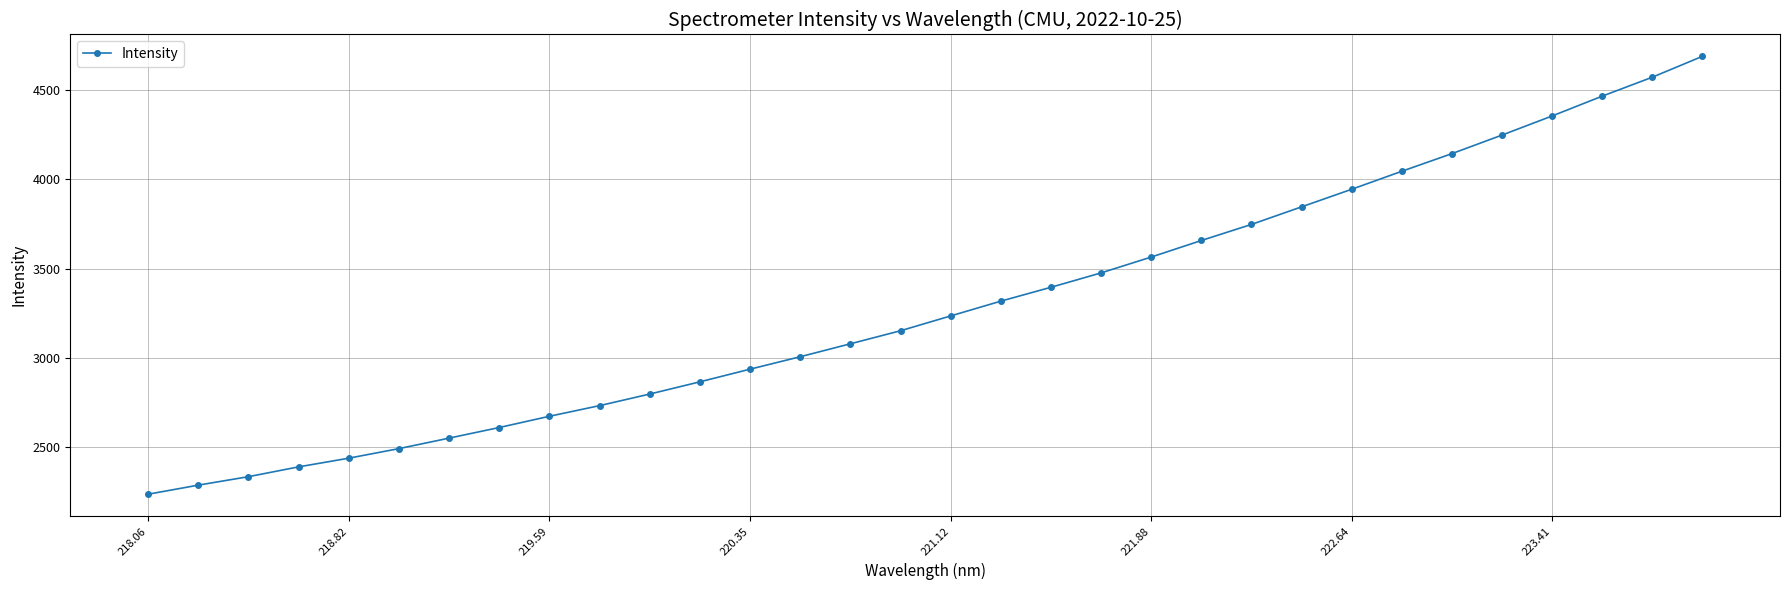

What is the difference between the maximum and minimum values?

2457.0